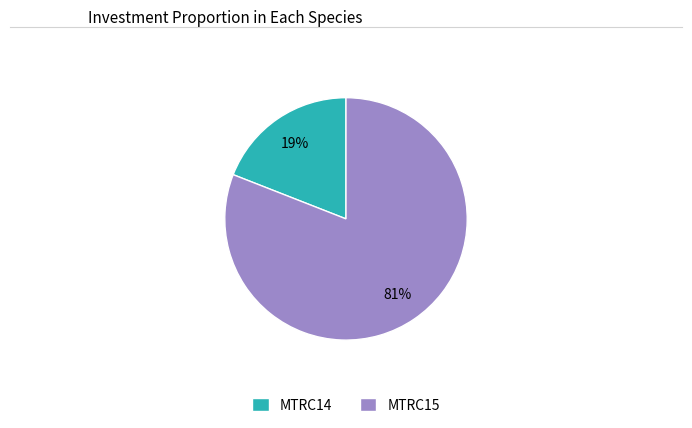

Which slice is the smallest?

MTRC14